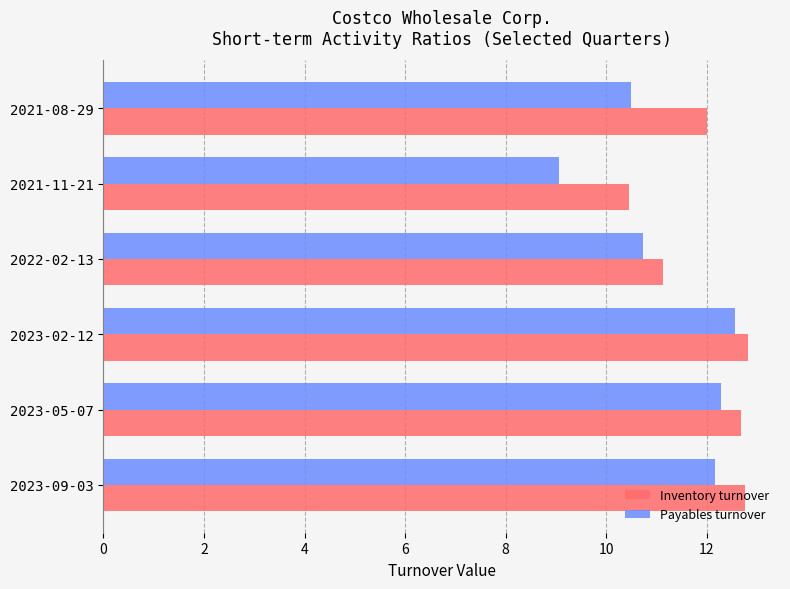

List the series in order of their peak value, highest first.

Inventory turnover, Payables turnover